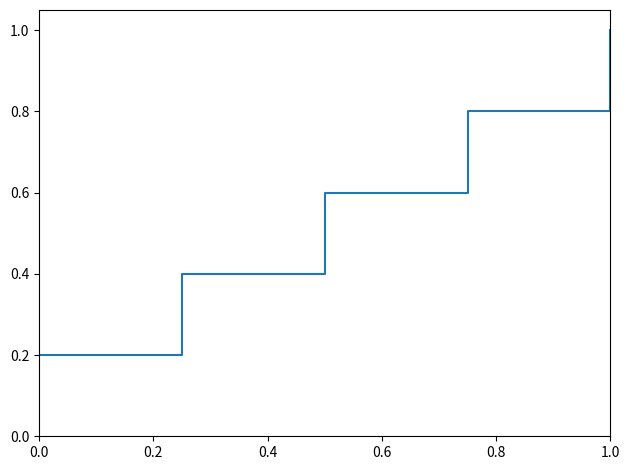

What is the average value?

0.6